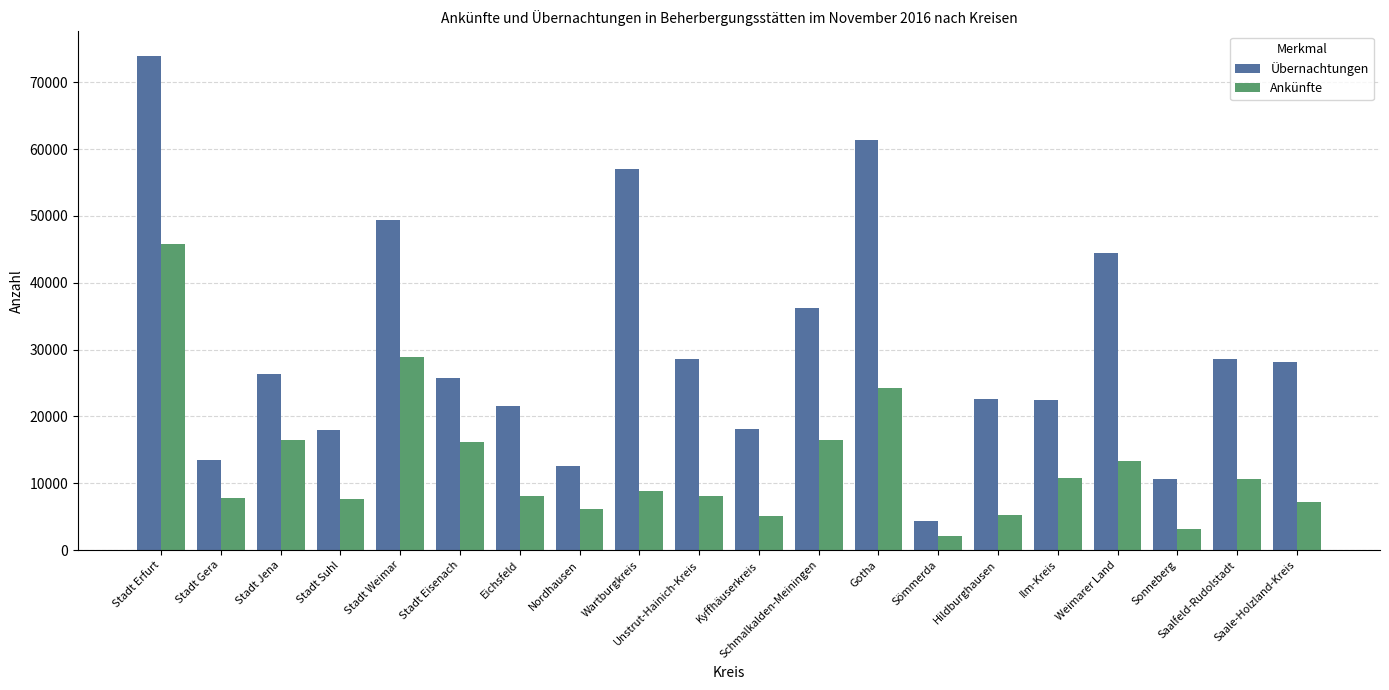

Are the bars grouped side by side (vs. stacked)?

Yes